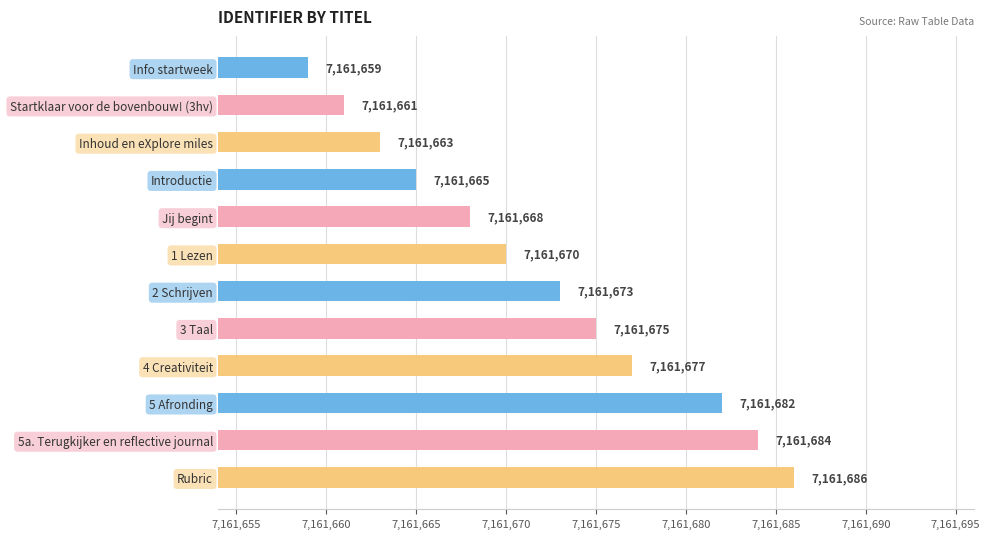

Is it true that the value at Inhoud en eXplore miles is 1551061?

False